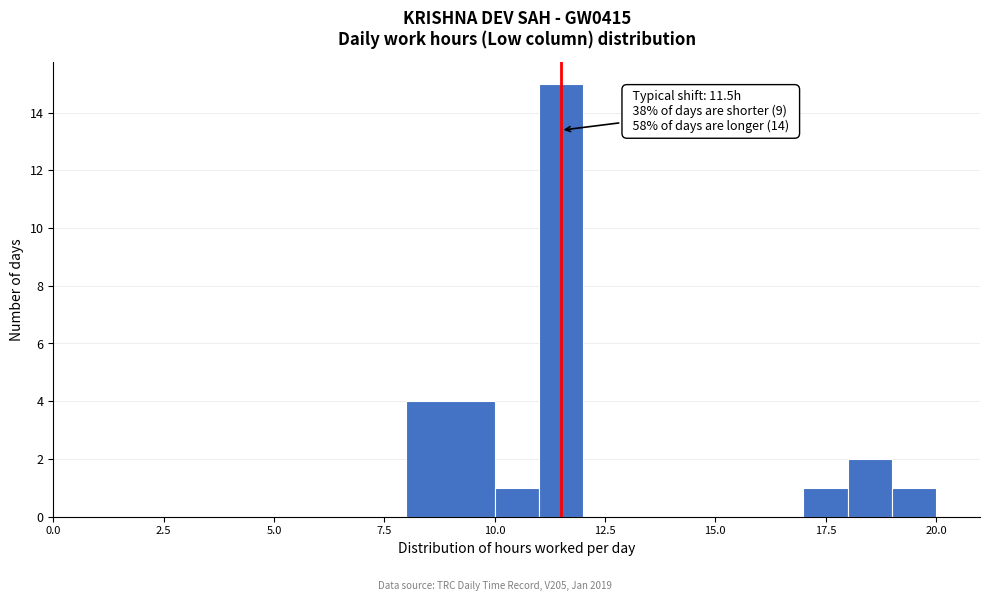

Around what value on the x-axis is the tallest bar? Give the approximate position of its centre, as read against the axis.

11.5